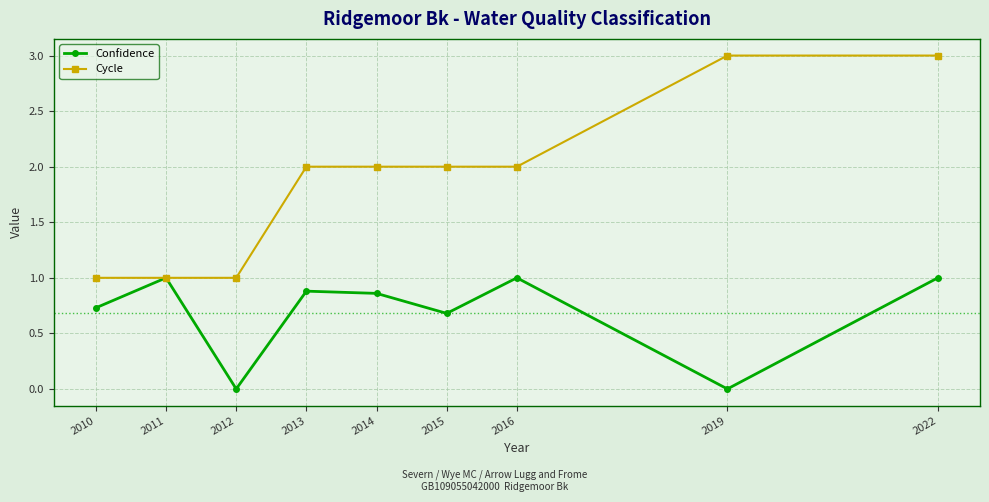

What is the difference between the second highest and second lowest values in the Confidence series?

1.0